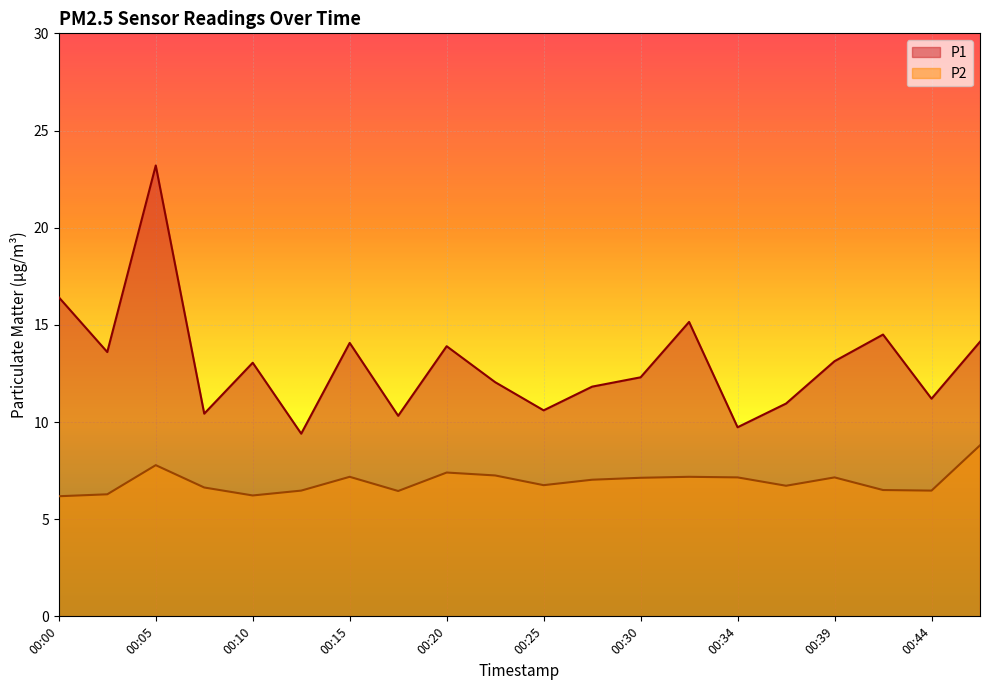

How many values in the P1 series exceed 13?

10